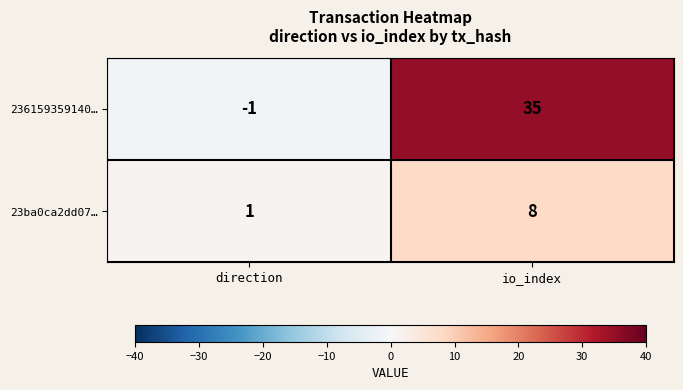

Rank the series by their average value, from lowest to highest.

23ba0ca2dd07…, 236159359140…